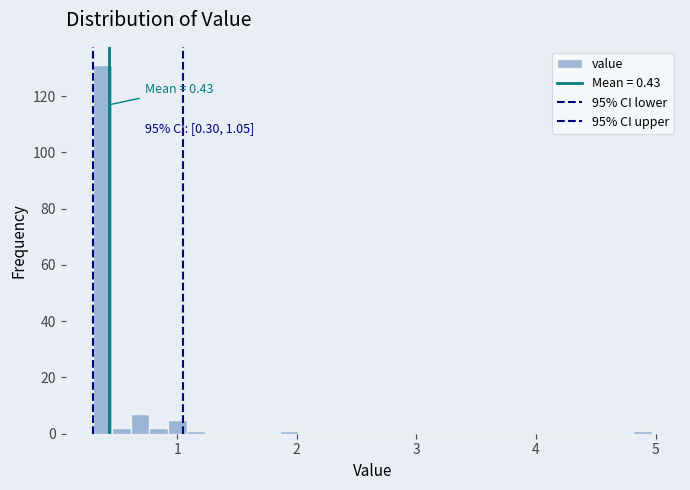

Read against the x-axis, roughly where is the centre of the tallest bar?

0.4